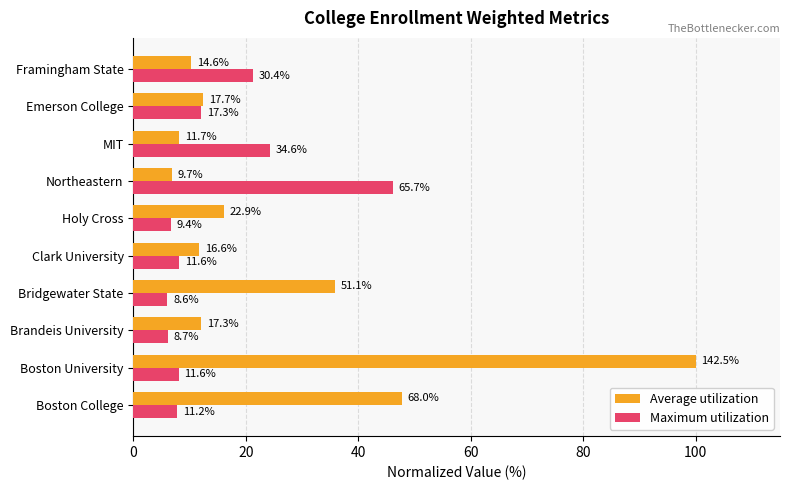

Which series has the largest range (max minus min)?

Average utilization